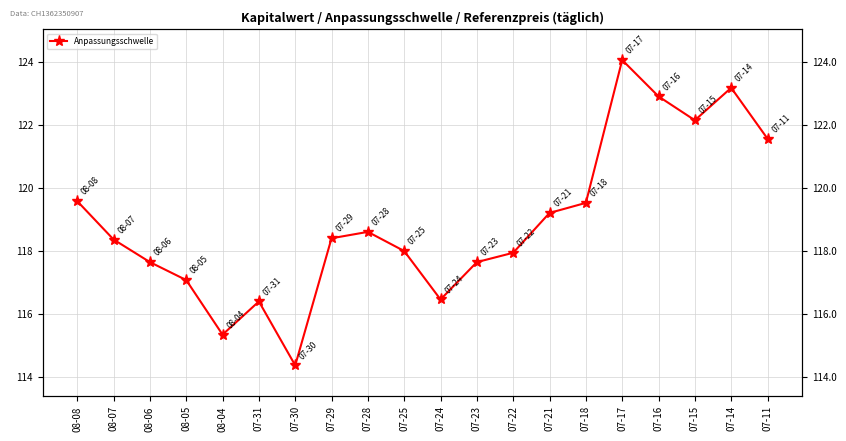

Reading right to left, transcribe all the data shown in this chart.

121.6	123.2	122.1	122.9	124.1	119.5	119.2	117.9	117.6	116.5	118.0	118.6	118.4	114.4	116.4	115.3	117.1	117.6	118.4	119.6